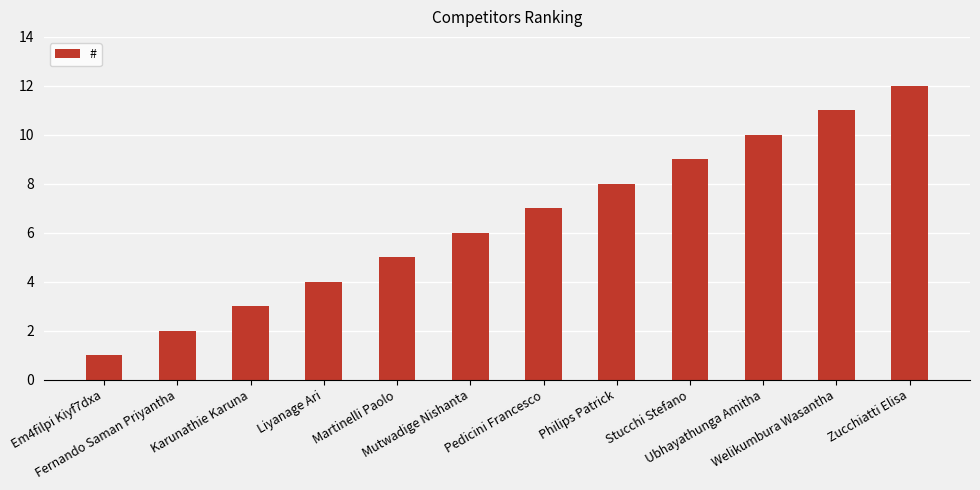

Rank the categories by value from lowest to highest.

Em4filpi Kiyf7dxa, Fernando Saman Priyantha, Karunathie Karuna, Liyanage Ari, Martinelli Paolo, Mutwadige Nishanta, Pedicini Francesco, Philips Patrick, Stucchi Stefano, Ubhayathunga Amitha, Welikumbura Wasantha, Zucchiatti Elisa